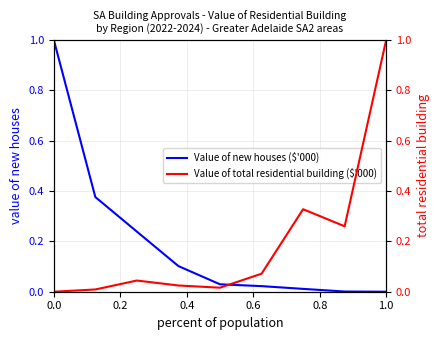

Which category has the lowest value across all series?

1.0